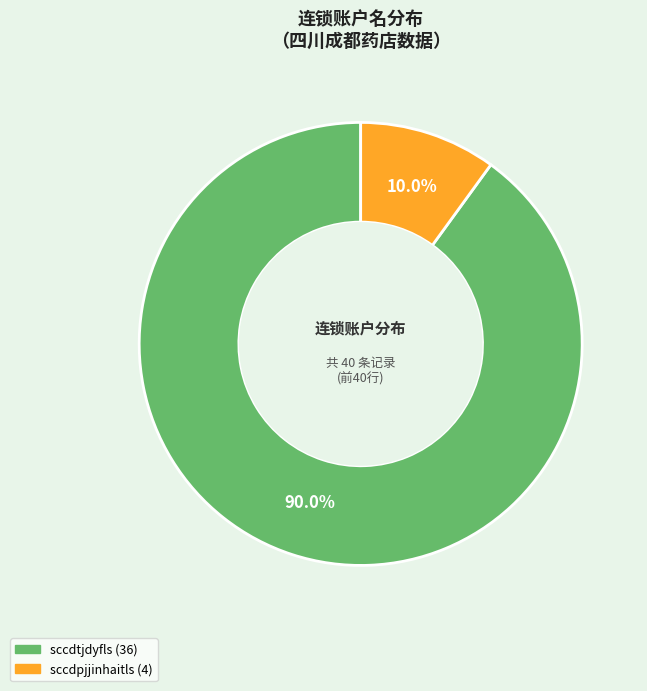

Is the sum of sccdpjjinhaitls and sccdtjdyfls greater than half?

Yes